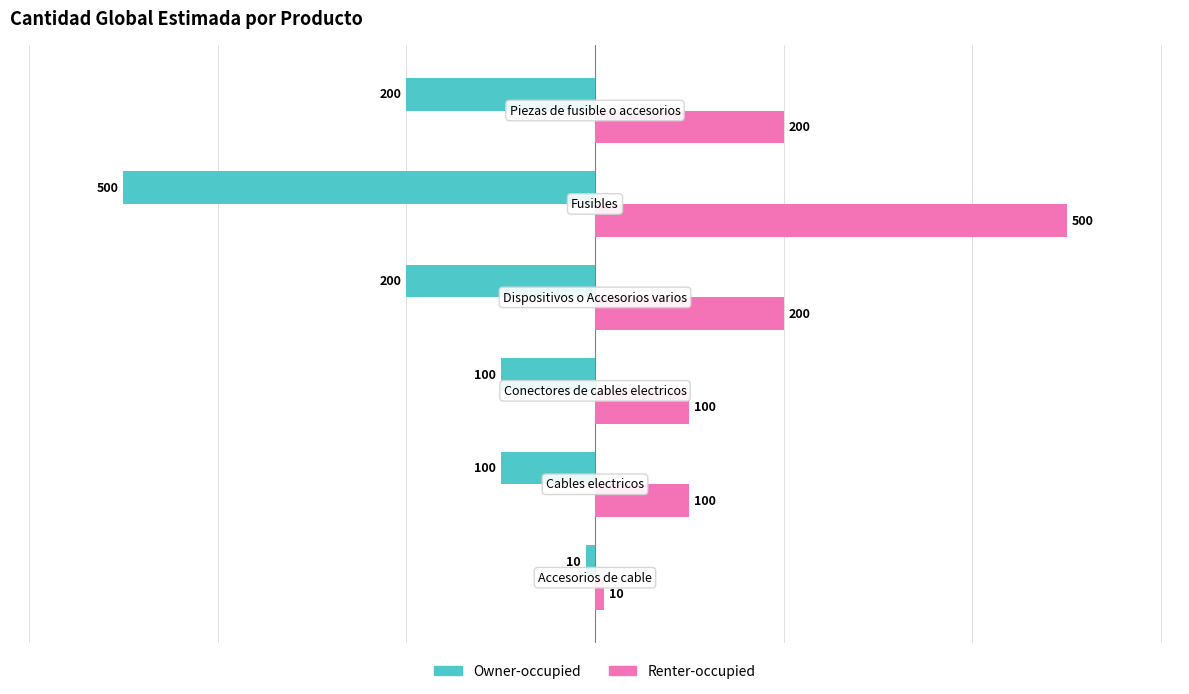

How many data points in Owner-occupied are less than -100?

3